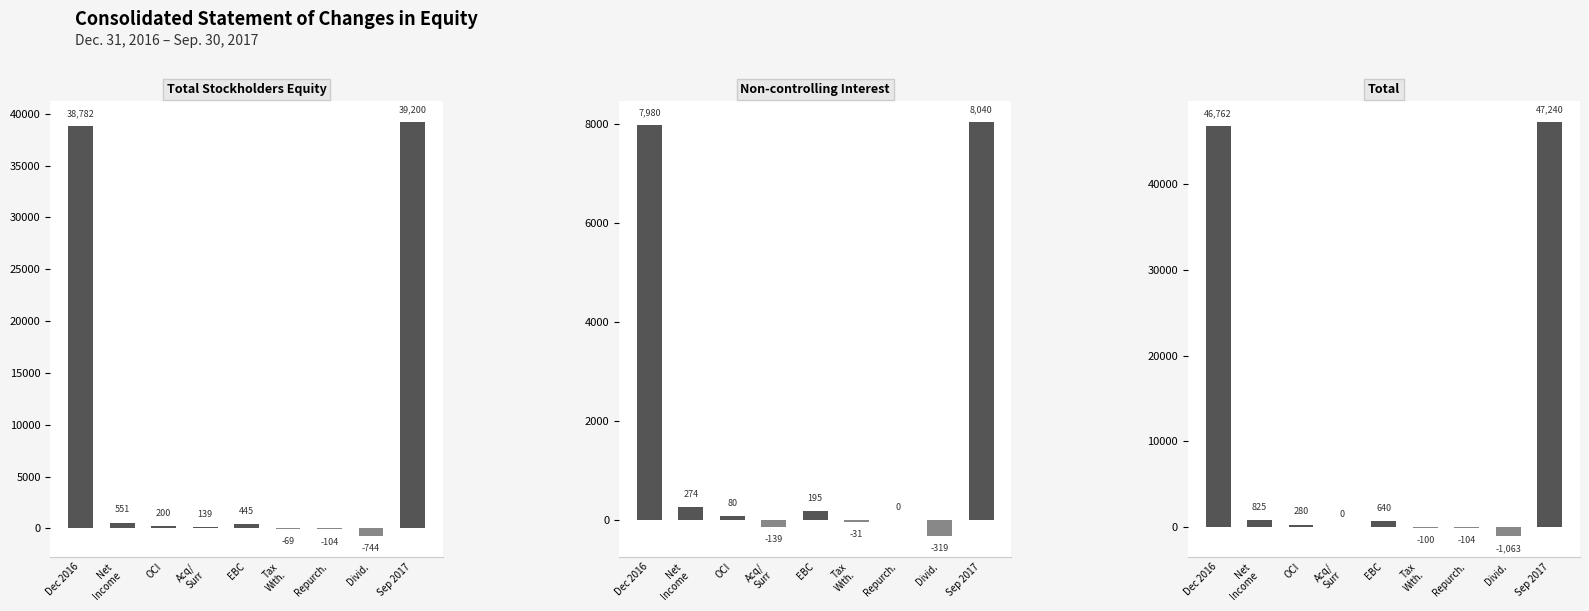

What is the minimum value for Total Stockholders Equity?

-744